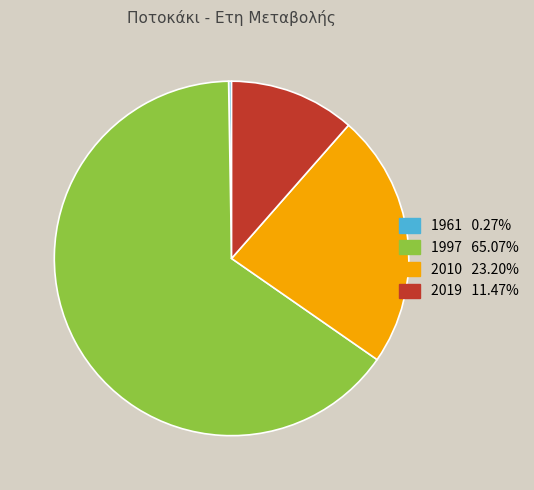

Combined, do 1997 and 2010 account for over 50%?

Yes